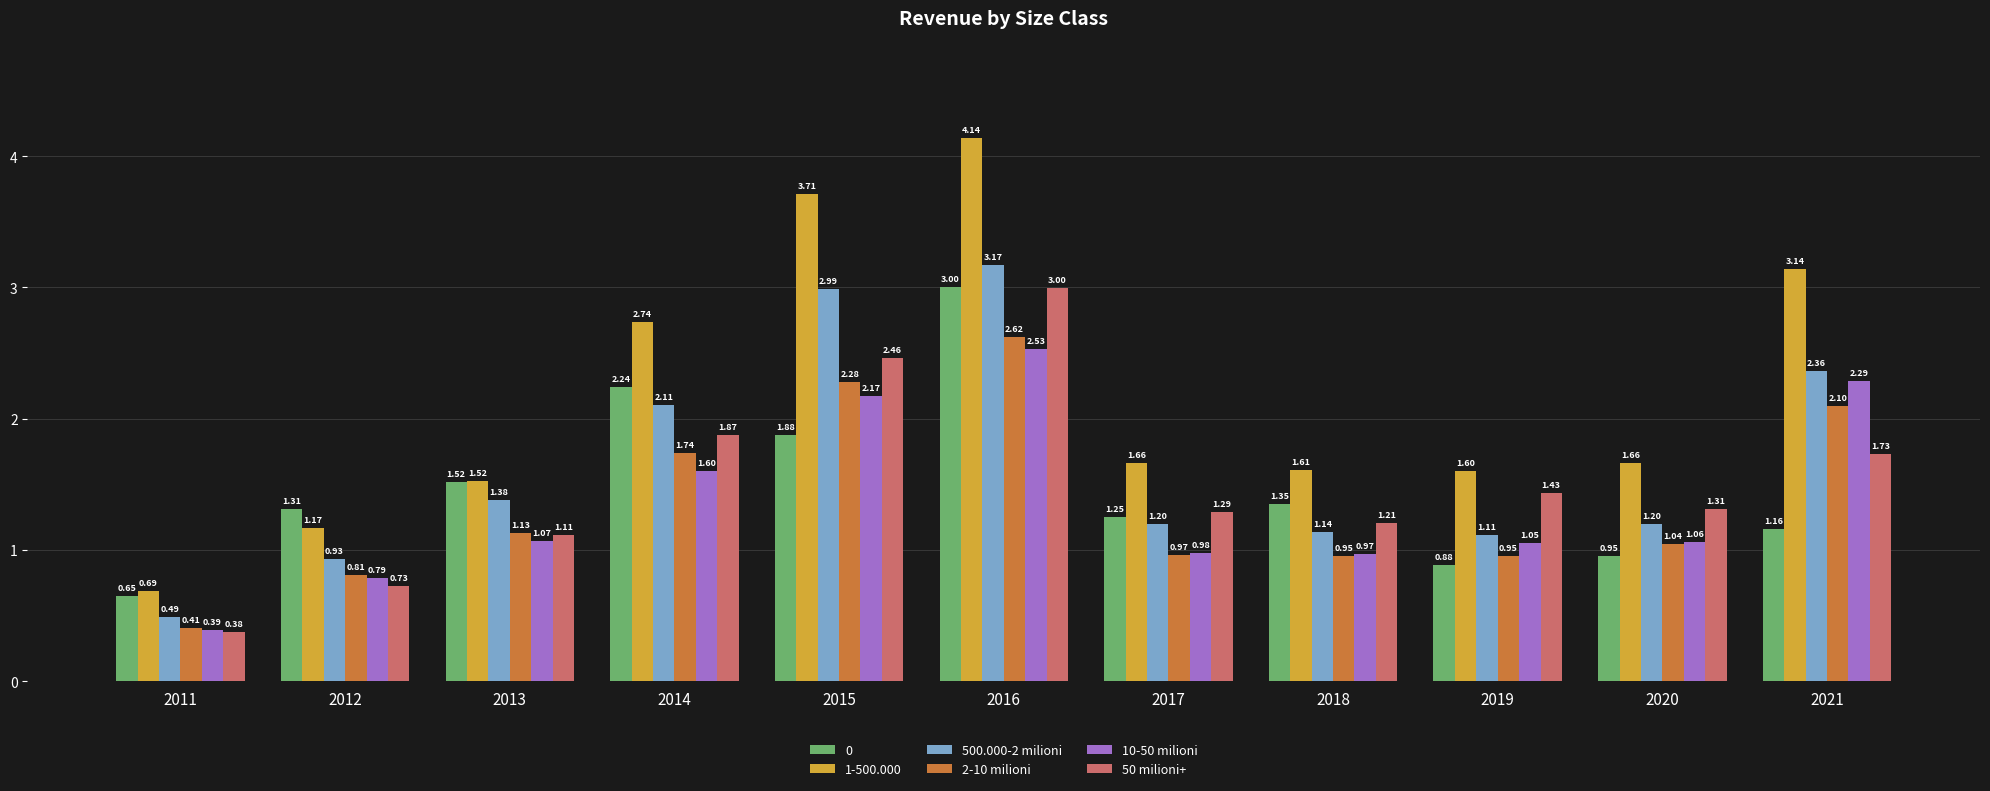

At 2021, list the series in order from smallest to largest.

0, 50 milioni+, 2-10 milioni, 10-50 milioni, 500.000-2 milioni, 1-500.000